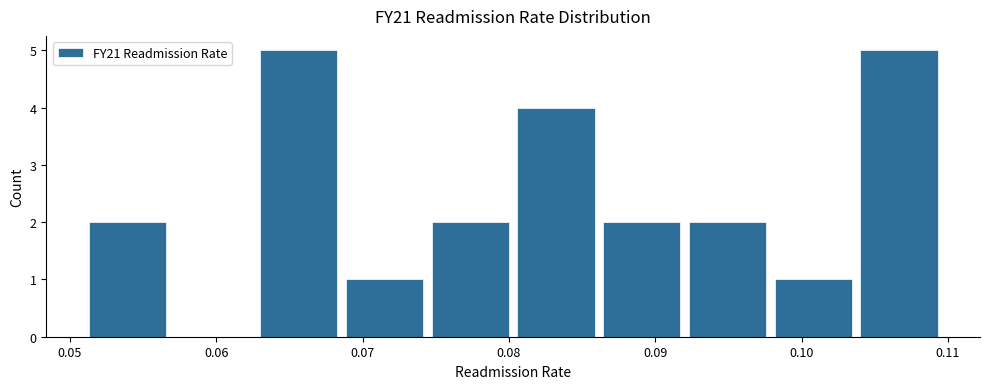

Reading left to right, transcribe this chart: for each bar, give the range it covers on the x-axis and its height. Neither the bar edges nor the heights are printed on the chart, so give them approximately, as read against the axes.

0.051 to 0.057: 2
0.057 to 0.063: 0
0.063 to 0.069: 5
0.069 to 0.075: 1
0.075 to 0.081: 2
0.081 to 0.086: 4
0.086 to 0.092: 2
0.092 to 0.098: 2
0.098 to 0.104: 1
0.104 to 0.110: 5